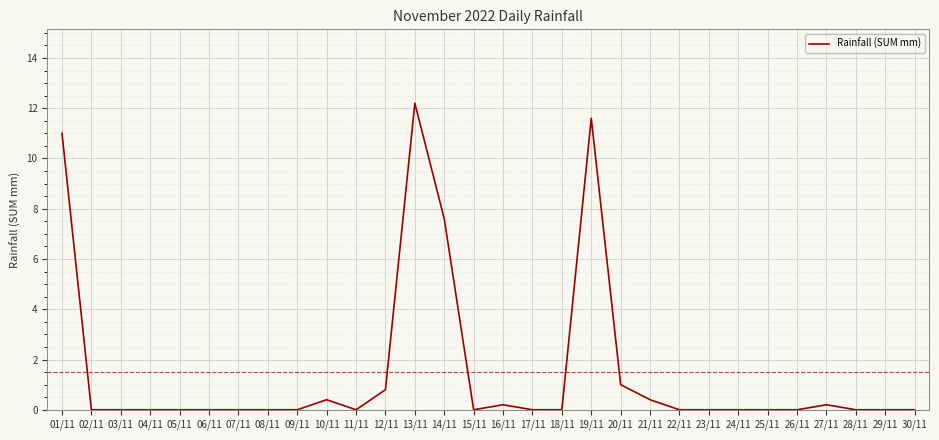

What is the sum of the values at 24/11 and 01/11?

11.0